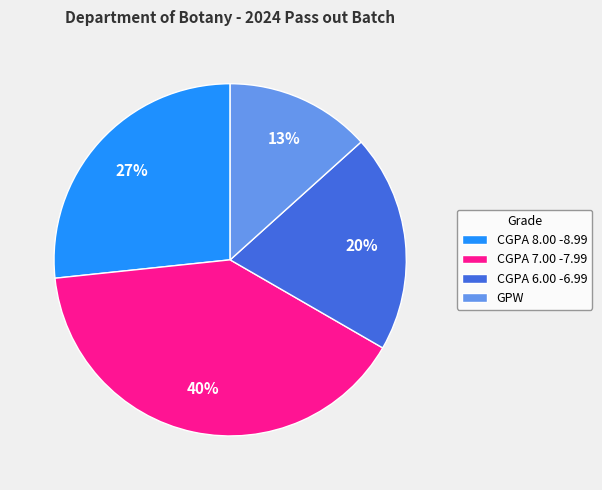

How many segments does this pie chart have?

4